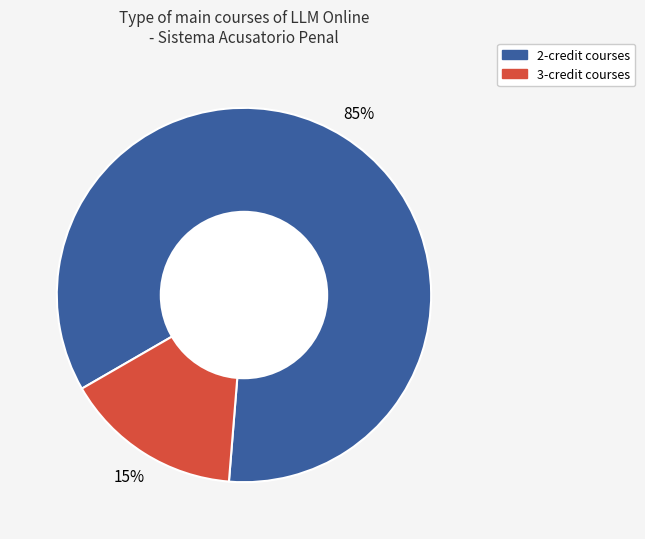

How many segments does this pie chart have?

2